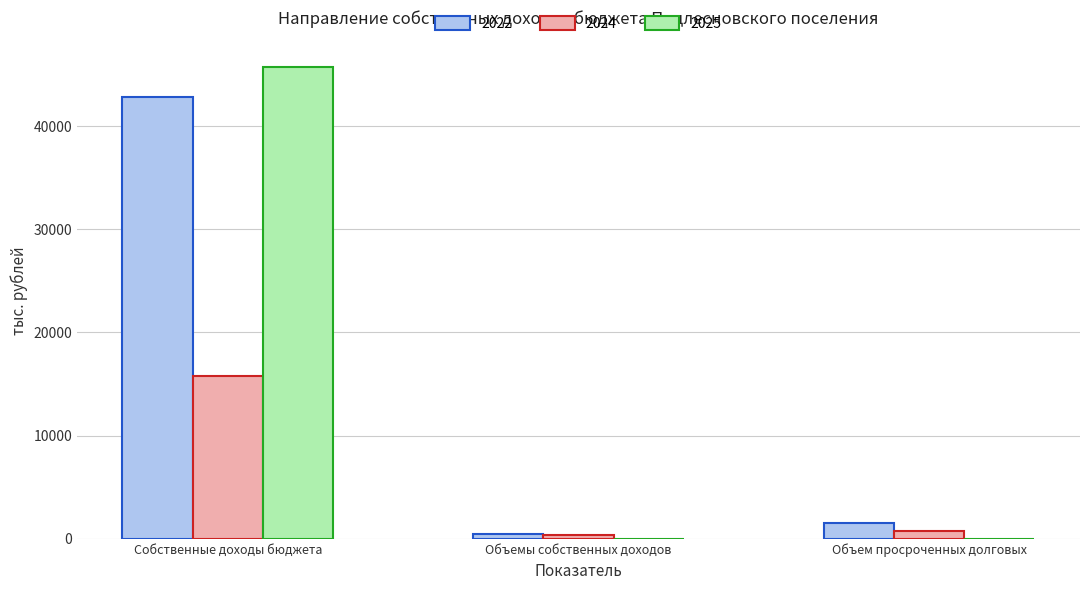

At which category is the sum across all series the highest?

Собственные доходы бюджета